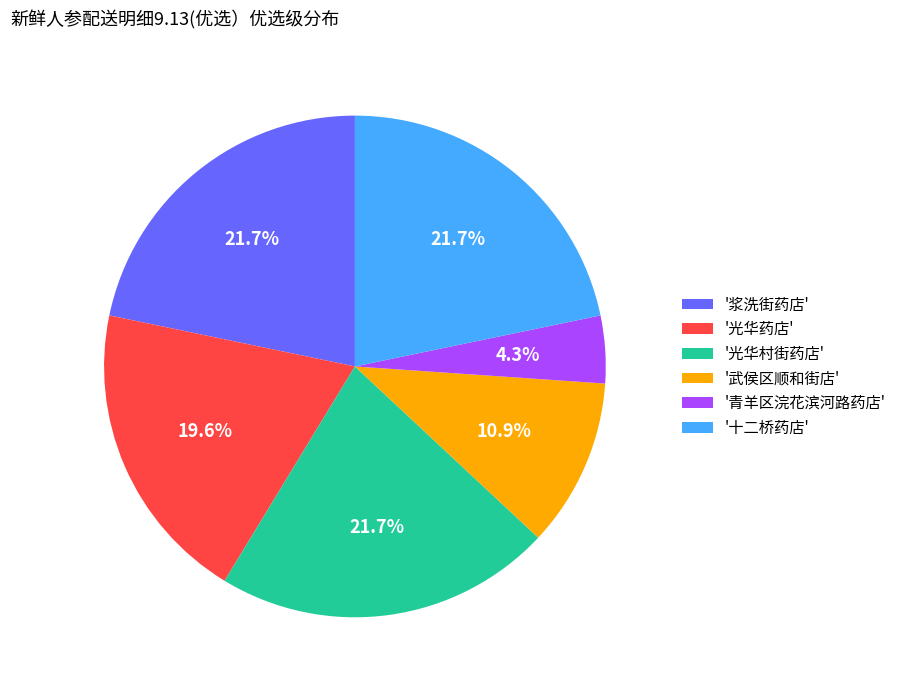

Which category has the smallest portion of the pie?

'青羊区浣花滨河路药店'